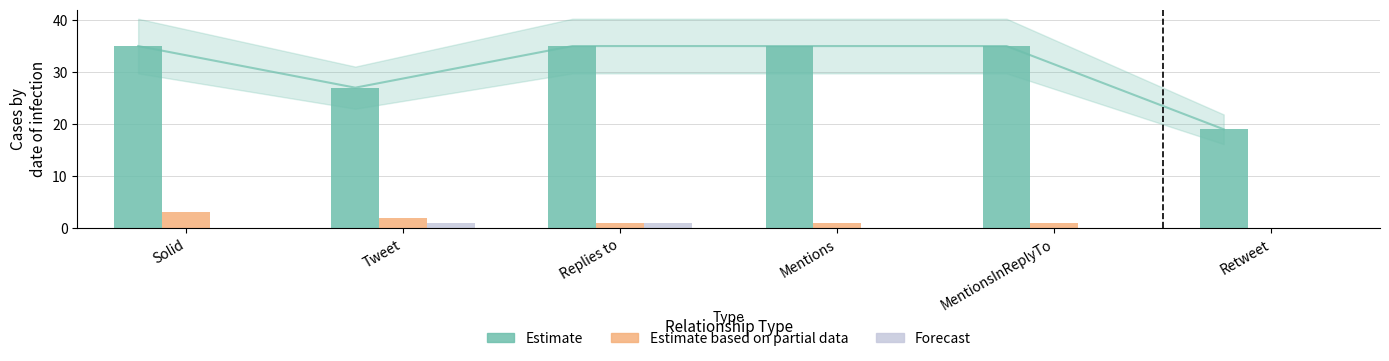

Is it true that Estimate equals 10 at Solid?

False